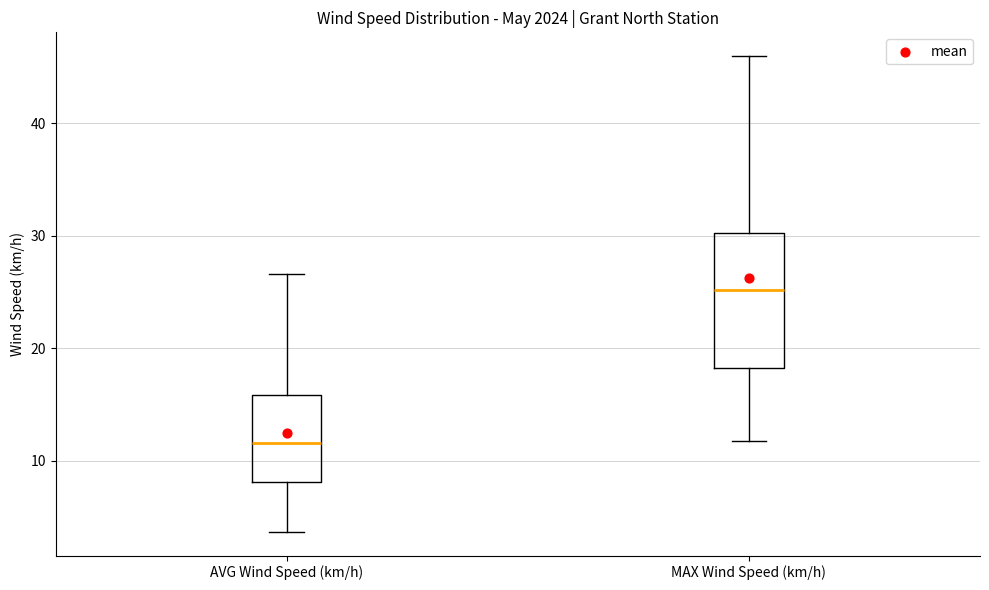

Reading left to right, transcribe this box plot: for each box, give where its median line is, the range the box spans, and where its two whiskers end, as read against the y-axis. The values are not printed on the chart, so give them approximately, as read against the axis.

AVG Wind Speed (km/h): median 12, box 8 to 16, whiskers 4 to 27
MAX Wind Speed (km/h): median 25, box 18 to 30, whiskers 12 to 46